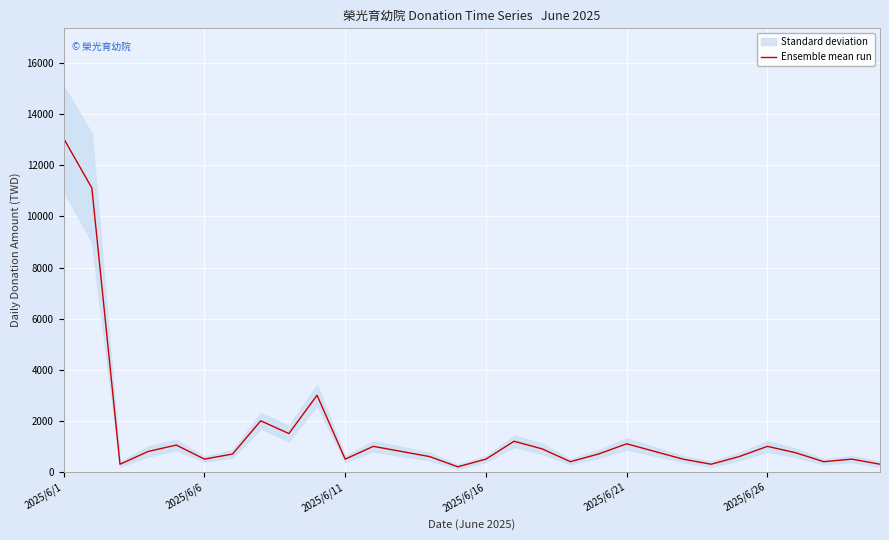

Which category has the highest value in the Ensemble mean run series?

2025/6/1